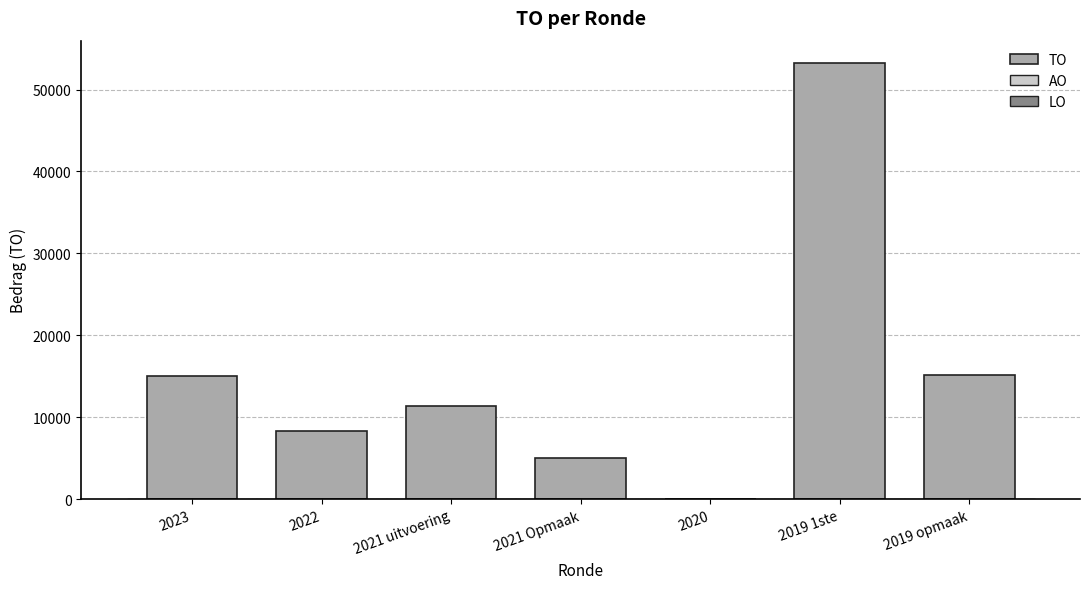

What is the maximum value shown in the chart?

53300